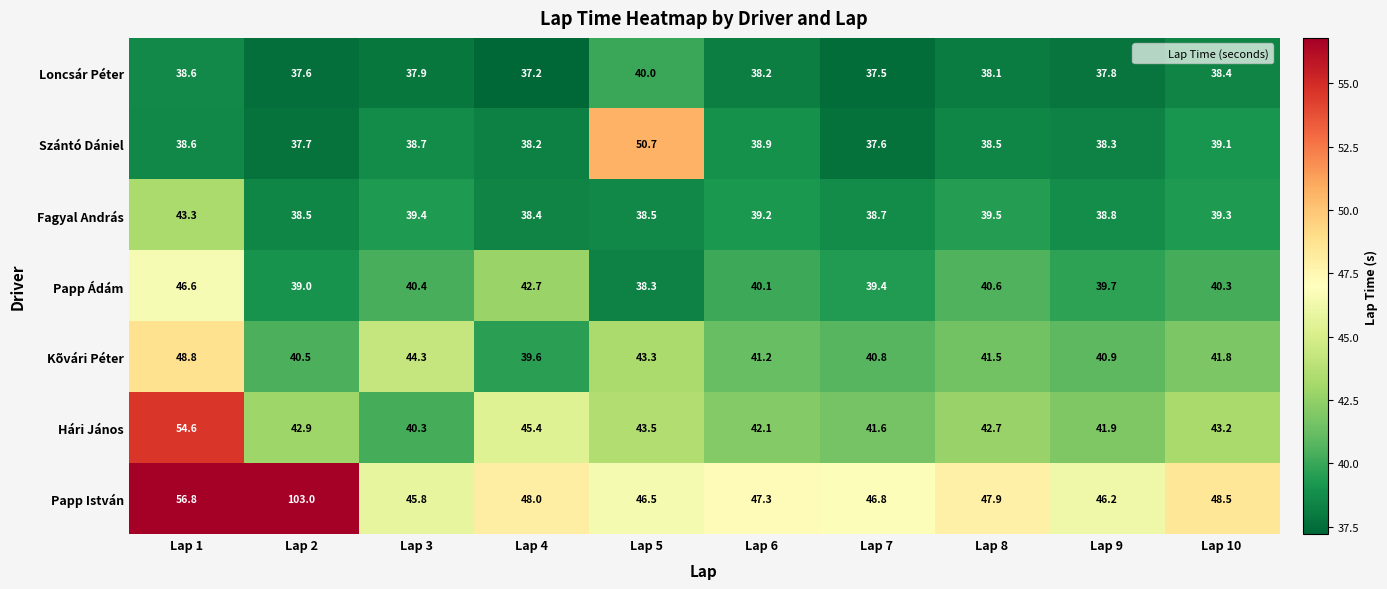

What value does the Szántó Dániel series have at Lap 6?

38.9